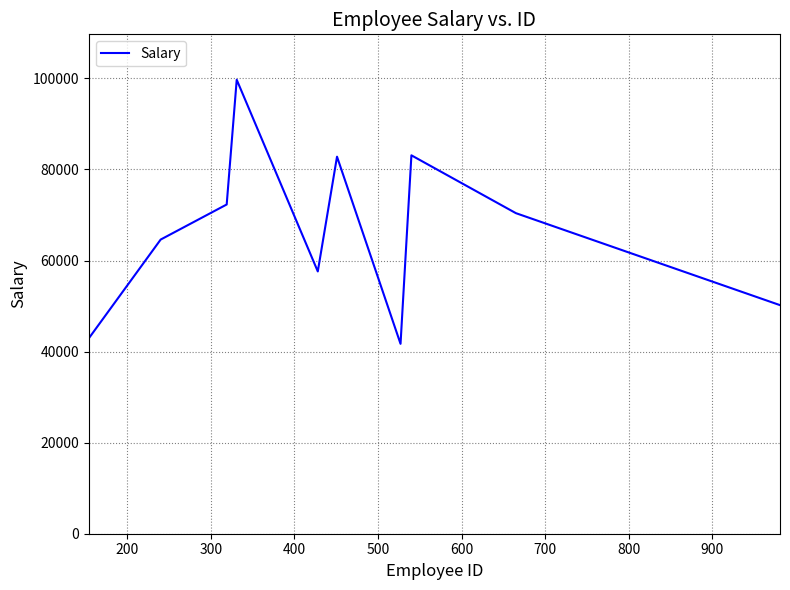

What is the minimum value shown in the chart?

41700